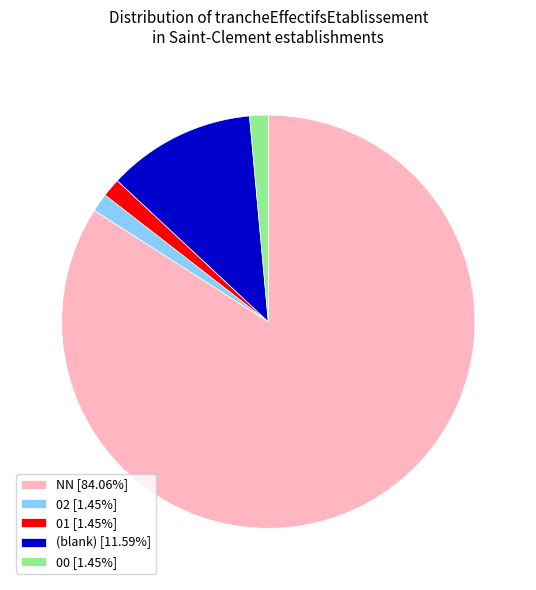

Do (blank) [11.59%] and 02 [1.45%] together represent more than half of the pie?

No